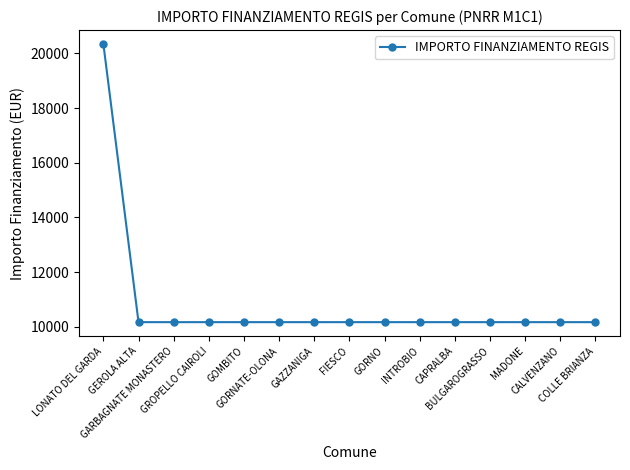

What is the label of the 3rd point from the left?

GARBAGNATE MONASTERO